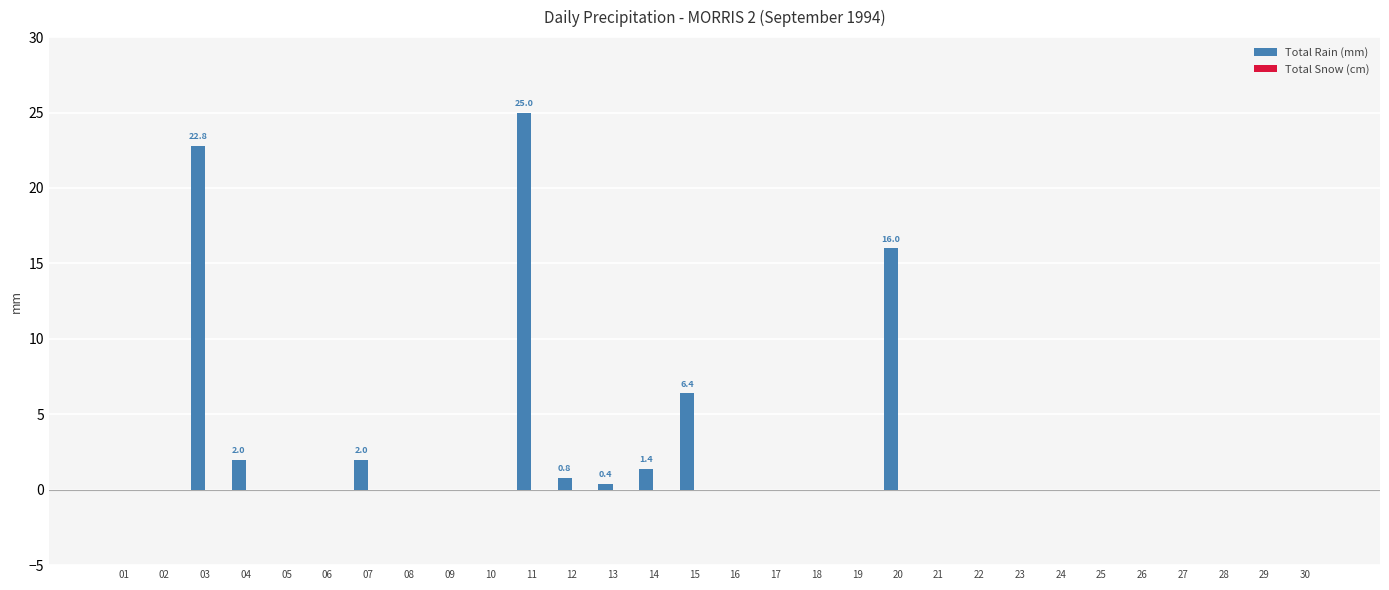

Reading right to left, list all the values displayed in this chart.

30=0.0	29=0.0	28=0.0	27=0.0	26=0.0	25=0.0	24=0.0	23=0.0	22=0.0	21=0.0	20=16.0	19=0.0	18=0.0	17=0.0	16=0.0	15=6.4	14=1.4	13=0.4	12=0.8	11=25.0	10=0.0	09=0.0	08=0.0	07=2.0	06=0.0	05=0.0	04=2.0	03=22.8	02=0.0	01=0.0